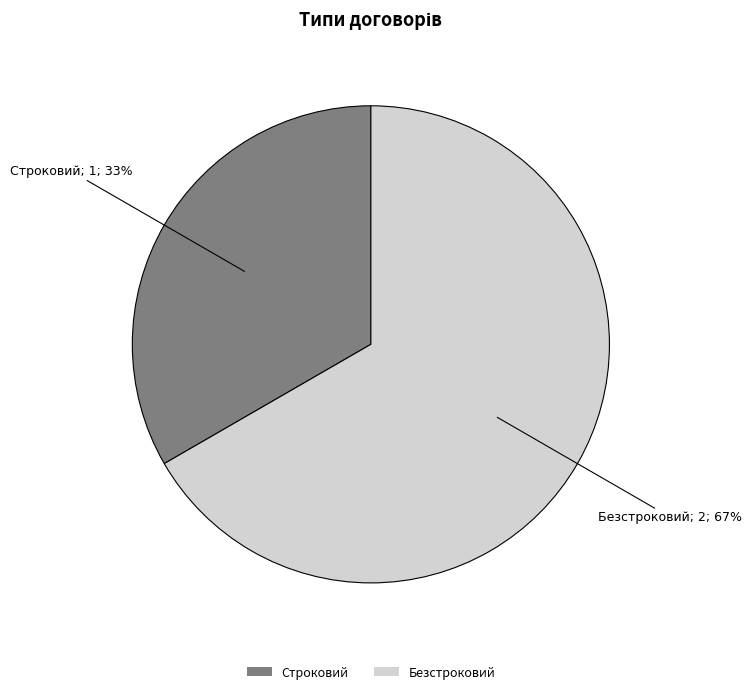

True or false: Строковий accounts for 25% of the total.

False